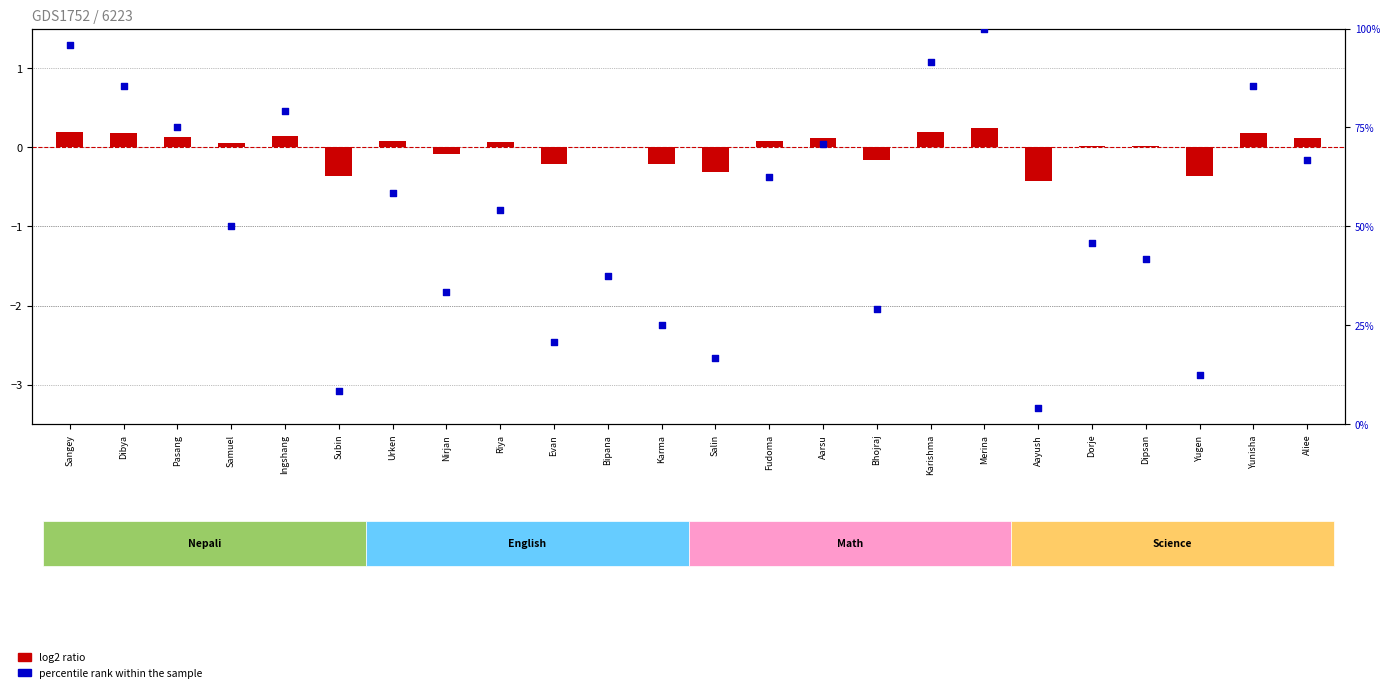

Is the value of log2 ratio at Subin greater than the value of percentile rank within the sample at Ingshang?

No